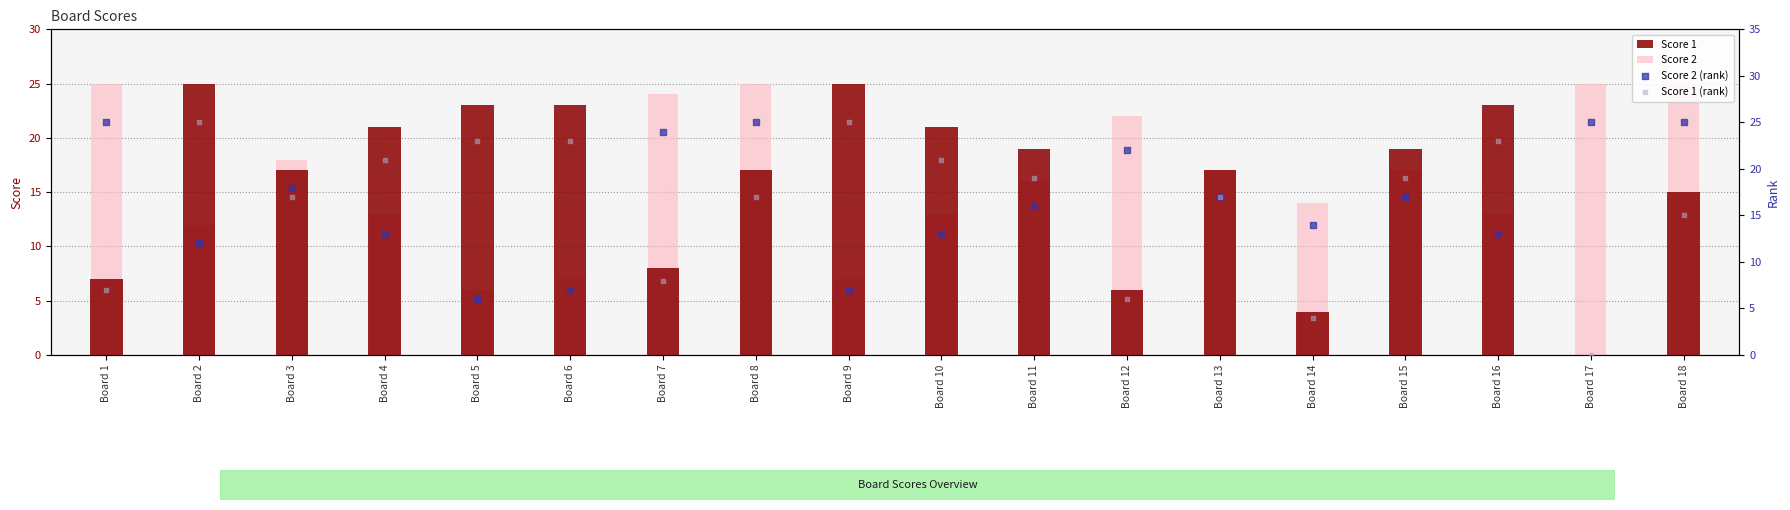

At how many categories does at least one series exceed 11?

18